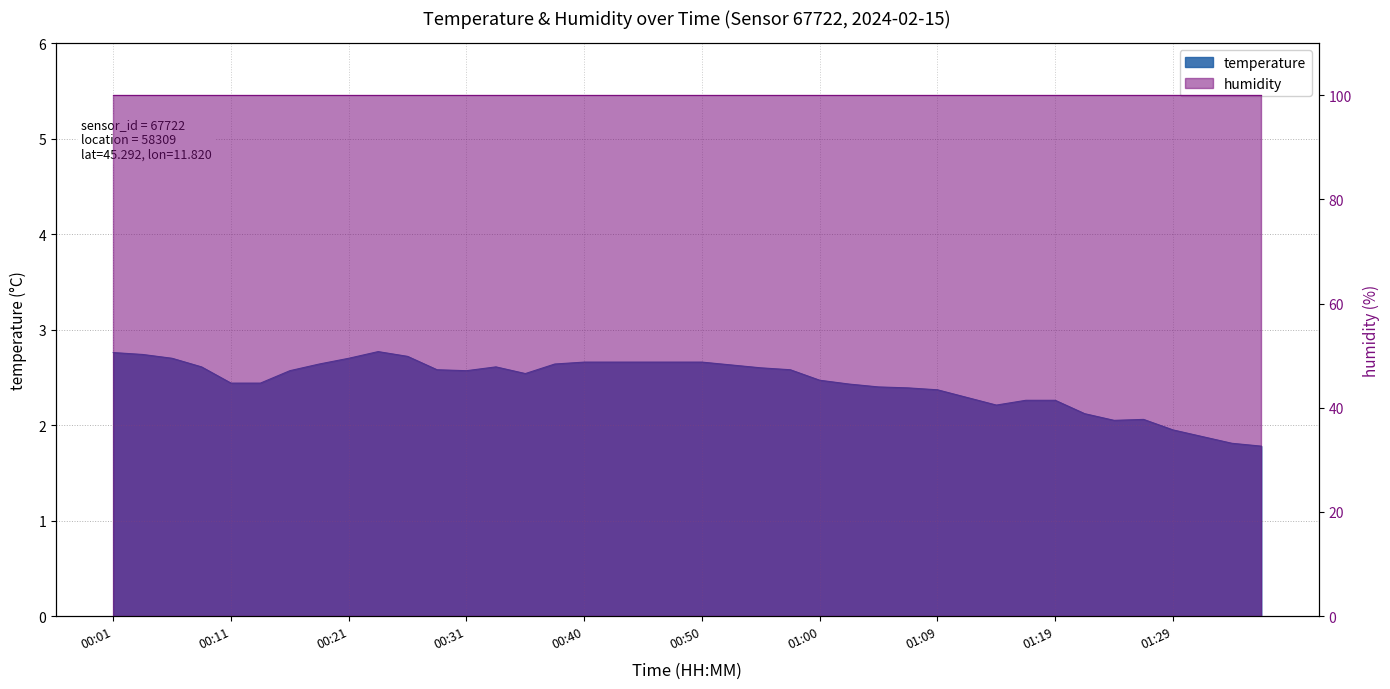

What value does the data have at 00:11?

2.4